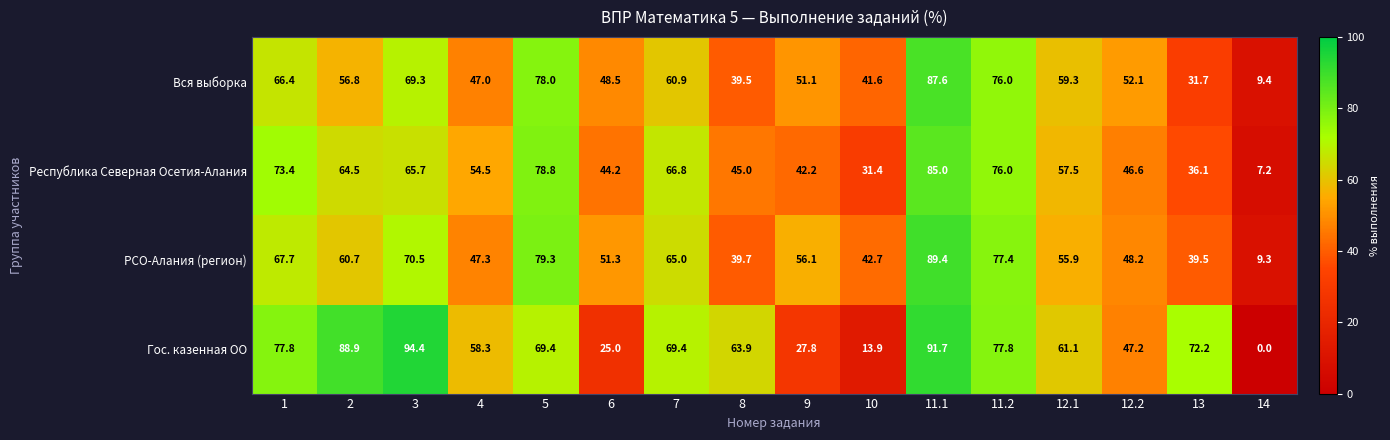

What is the spread (max minus min) of values at 2?

32.1